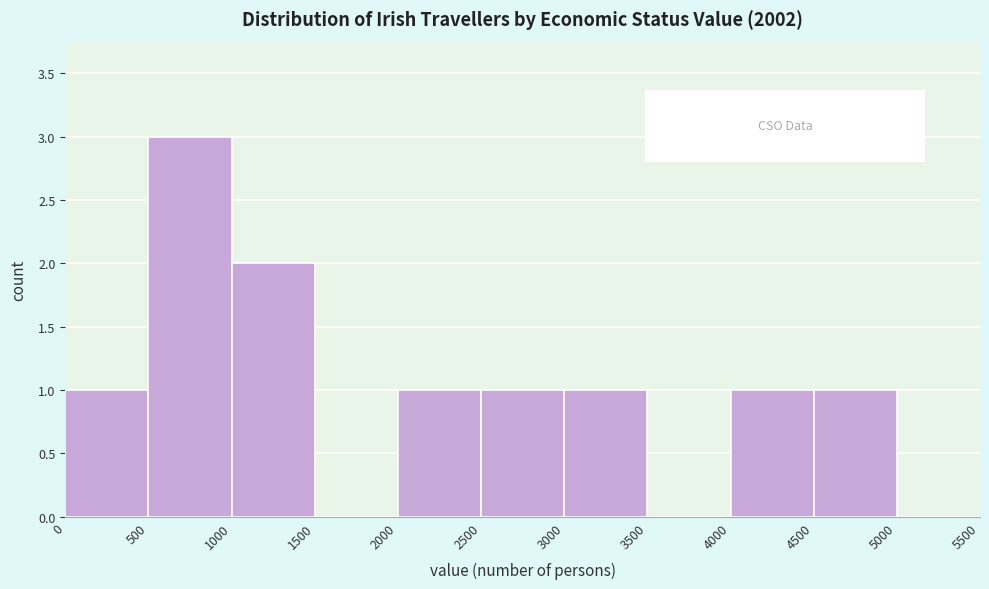

Reading left to right, transcribe this chart: for each bar, give the range it covers on the x-axis and its height. The values are not printed on the chart, so give them approximately, as read against the axis.

0 to 500: 1
500 to 1000: 3
1000 to 1500: 2
1500 to 2000: 0
2000 to 2500: 1
2500 to 3000: 1
3000 to 3500: 1
3500 to 4000: 0
4000 to 4500: 1
4500 to 5000: 1
5000 to 5500: 0